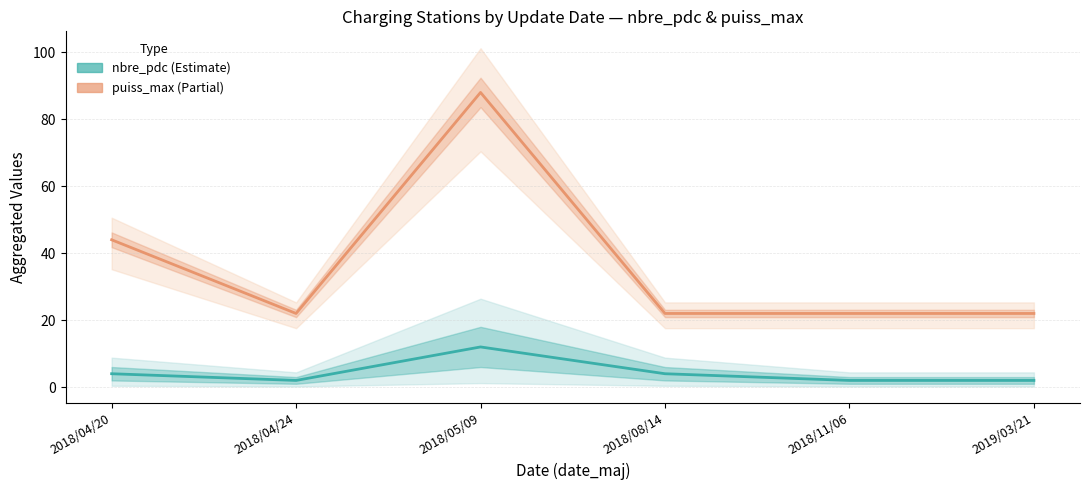

What is the total value across all series at 2018/04/20?

48